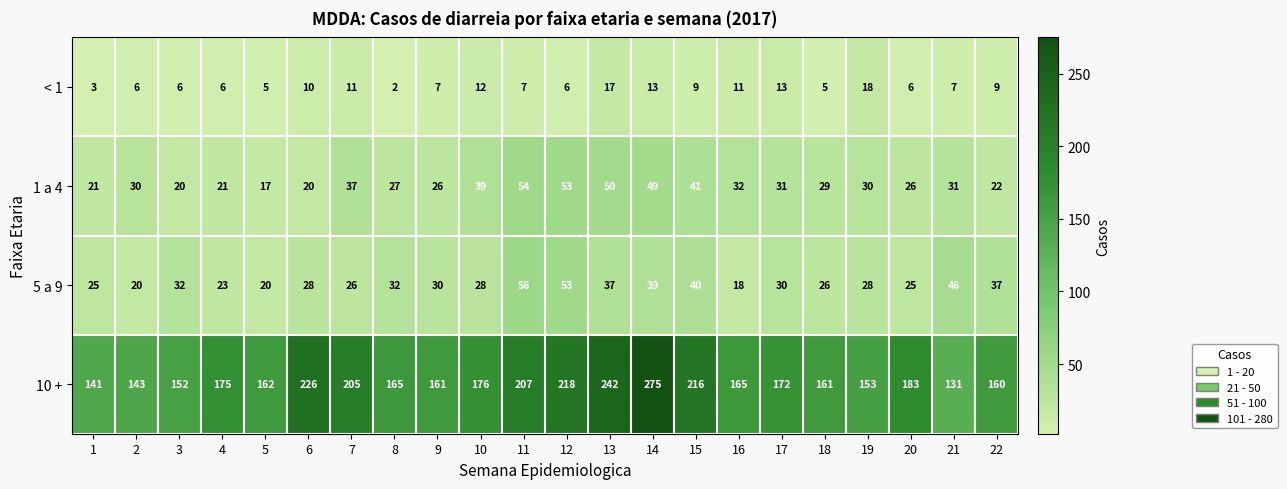

Rank the series by their maximum value, from lowest to highest.

< 1, 1 a 4, 5 a 9, 10 +